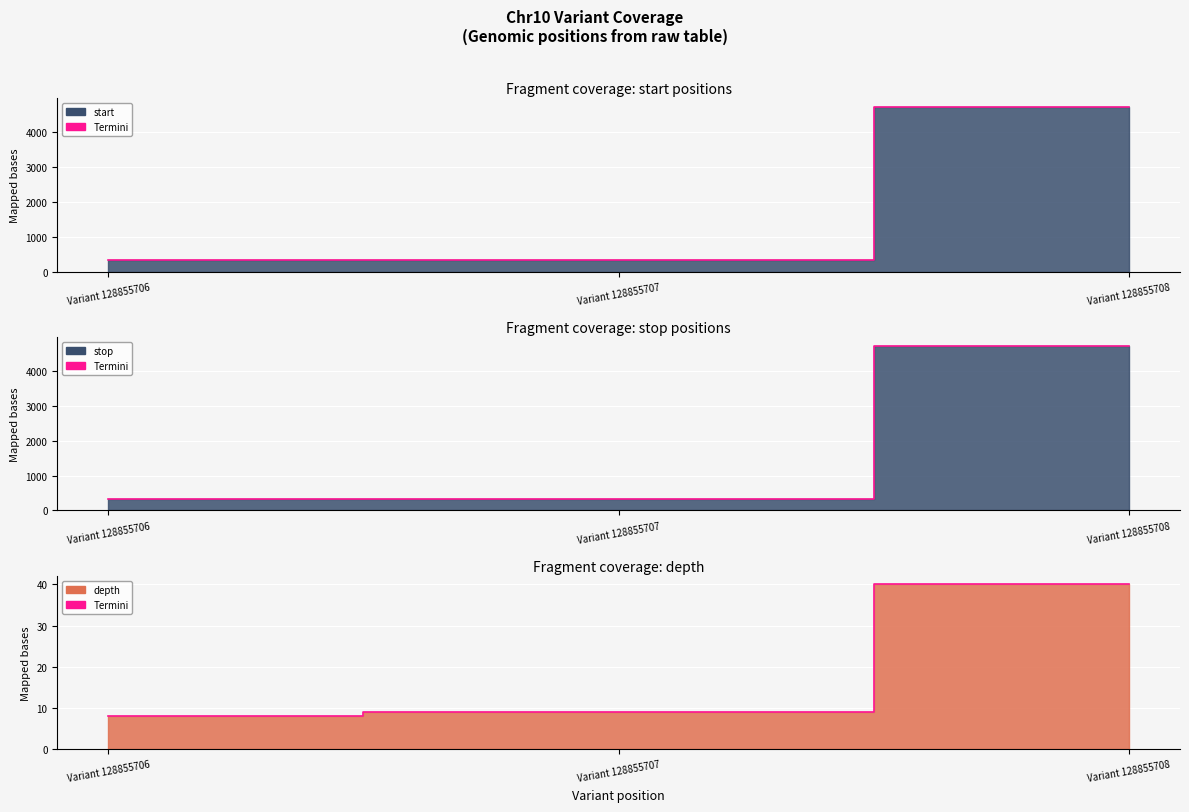

How many data points are above 9?

1